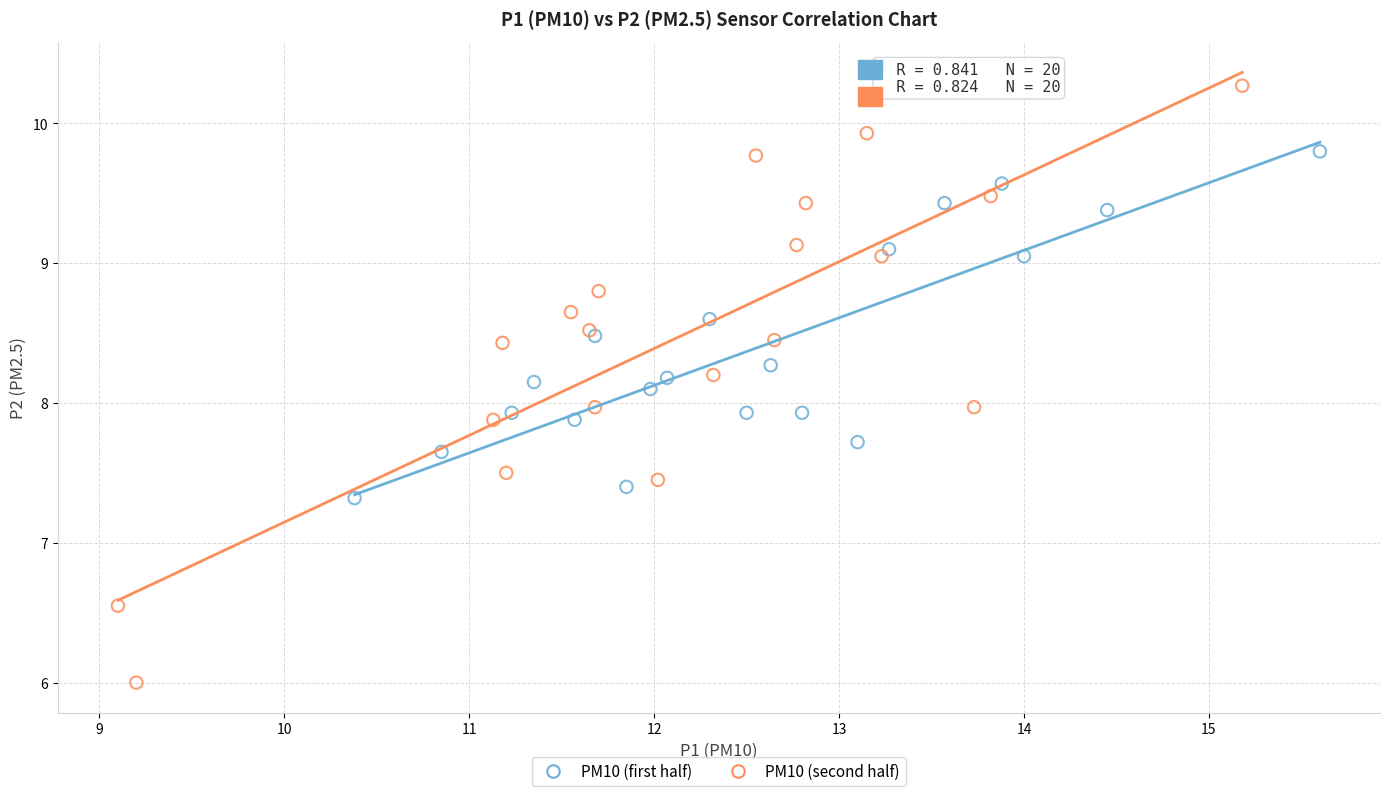

Which series reaches the minimum Y coordinate?

PM10 (second half)